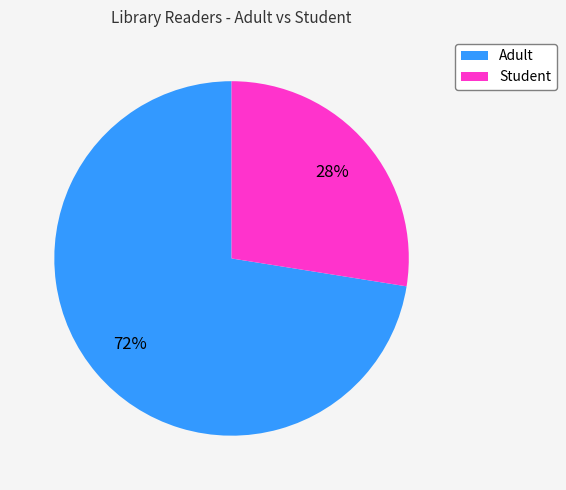

True or false: Student accounts for 28% of the total.

True